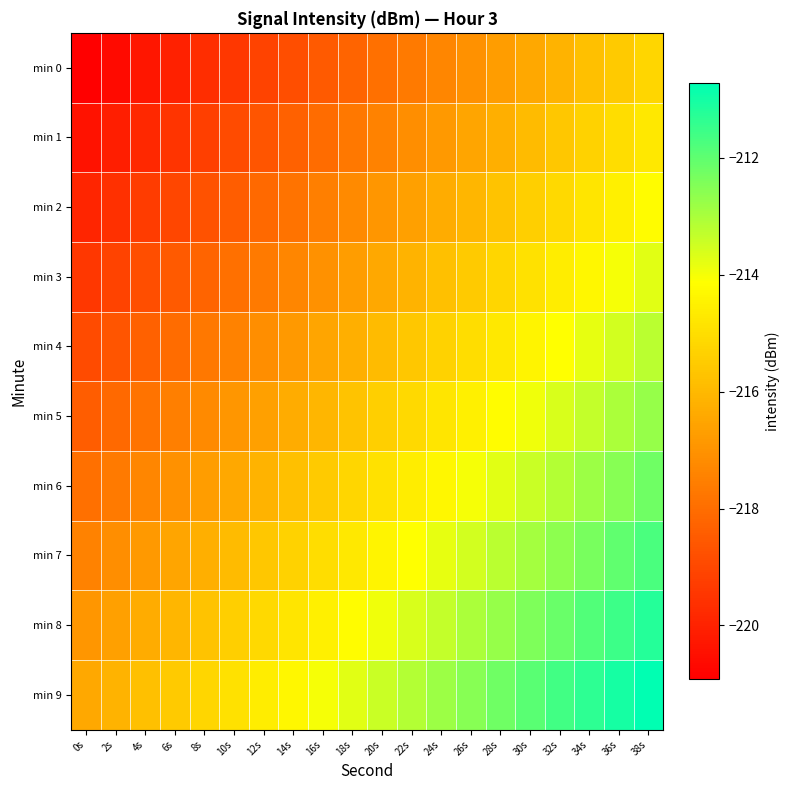

At 24s, list the series in order from smallest to largest.

min 0, min 1, min 2, min 3, min 4, min 5, min 6, min 7, min 8, min 9